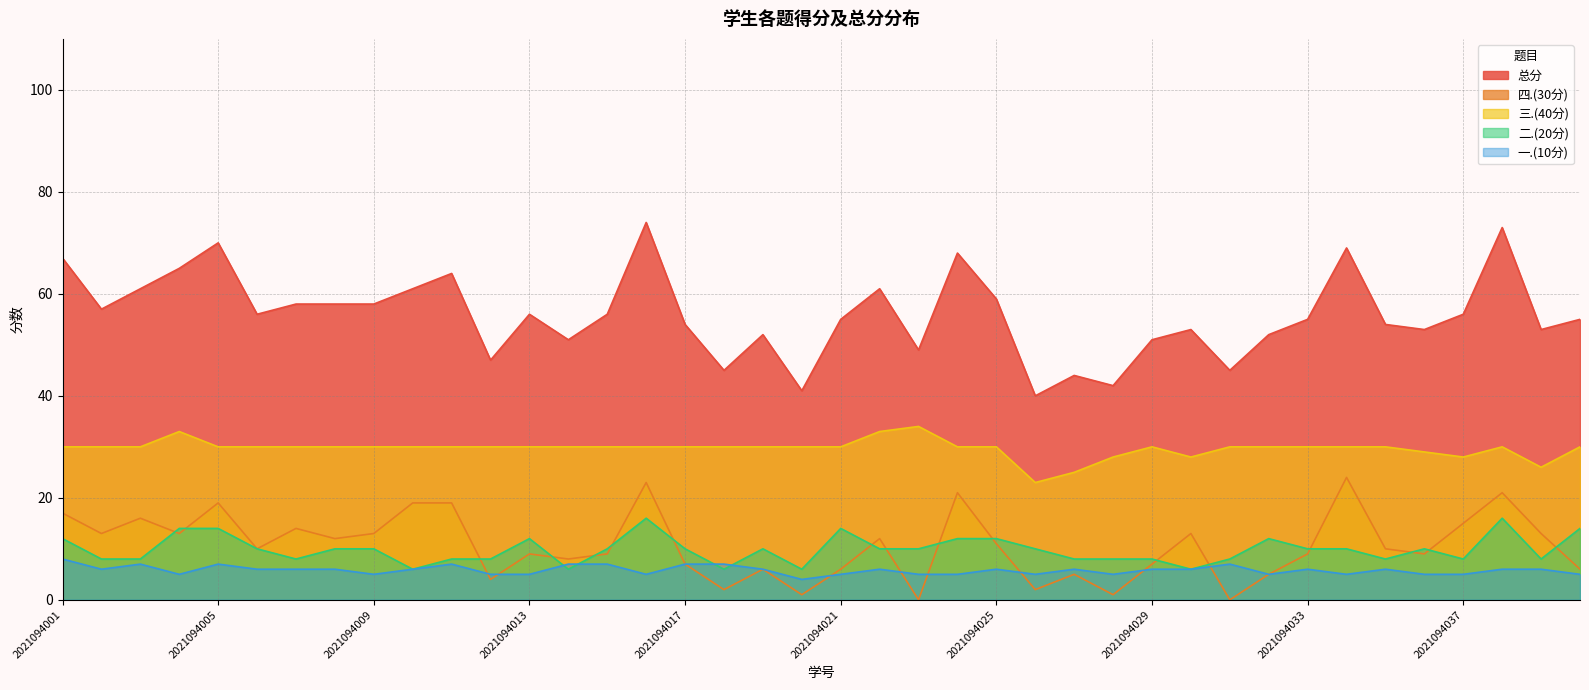

Does the chart have visible grid lines?

Yes